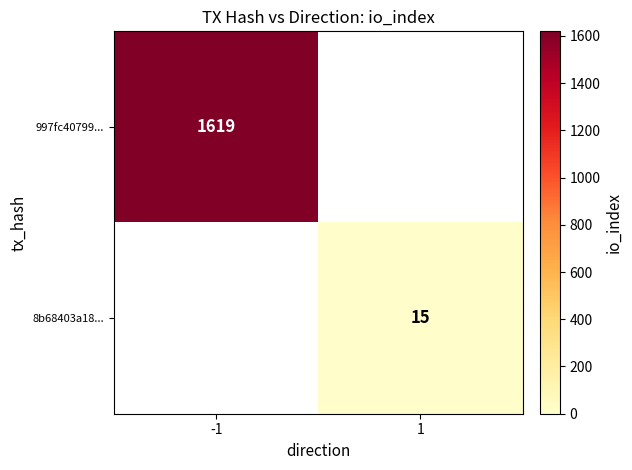

The 997fc40799... series shows 1041 at -1. True or false?

False